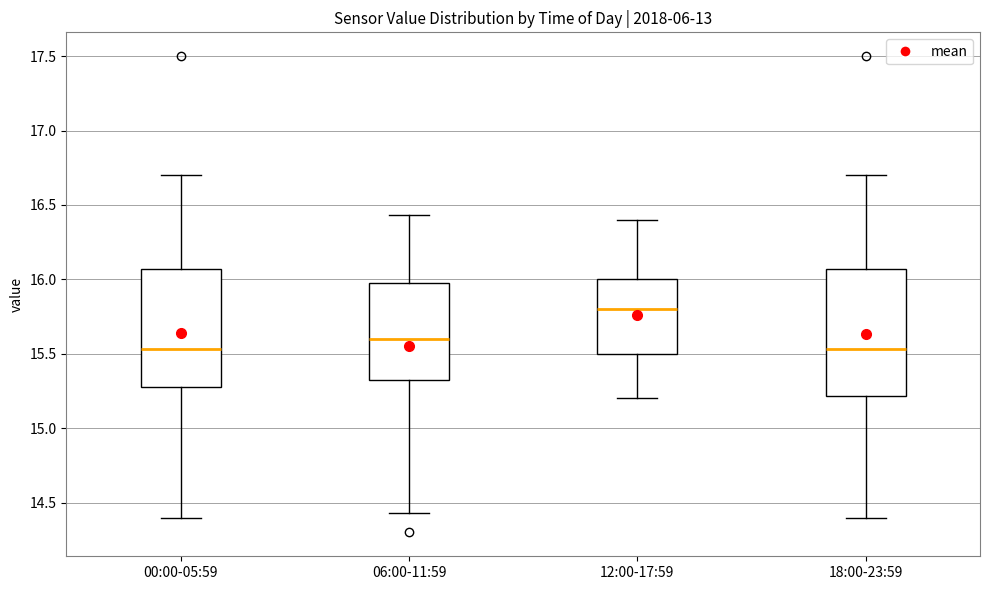

Which box is the tallest, from its lower edge to its upper edge?

18:00-23:59